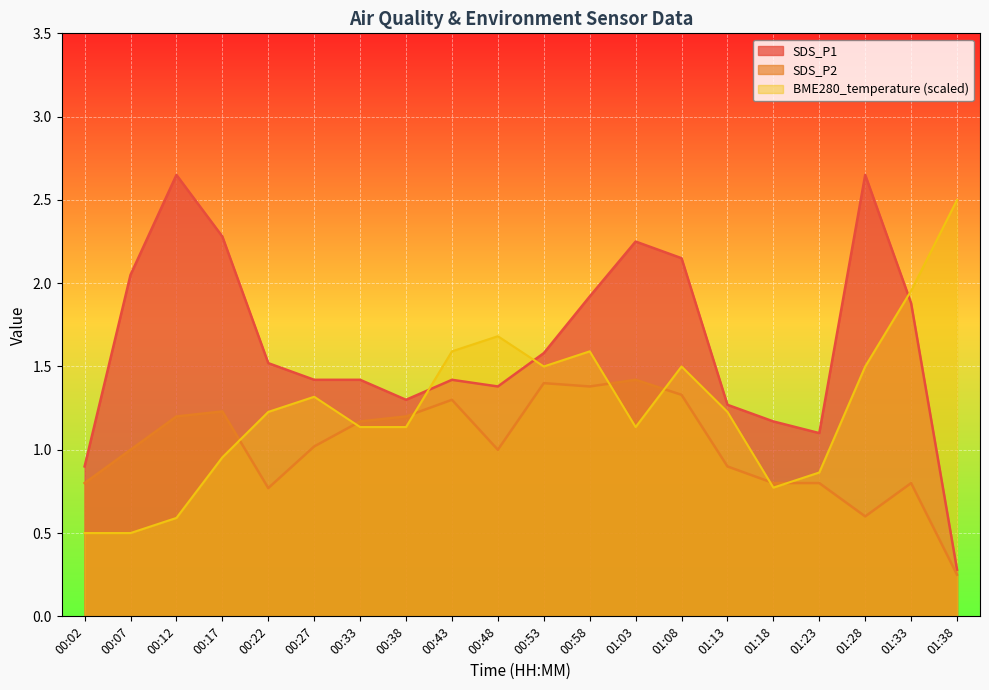

How many lines are shown in the chart?

3